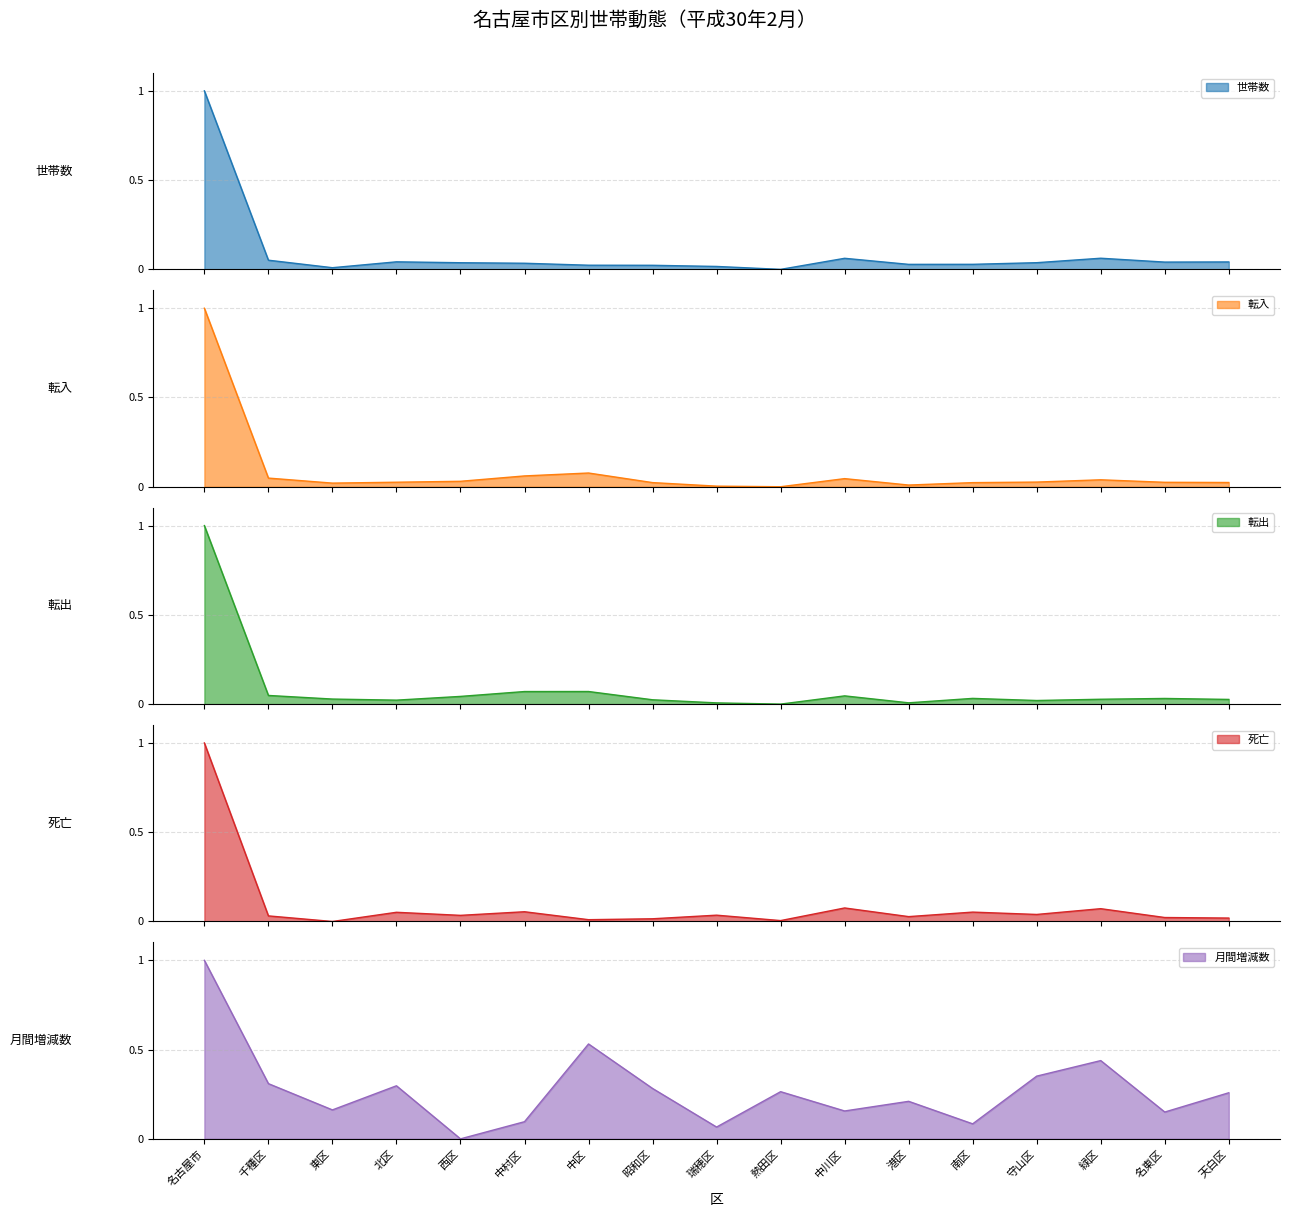

What is the average value of the 世帯数 series?

0.1